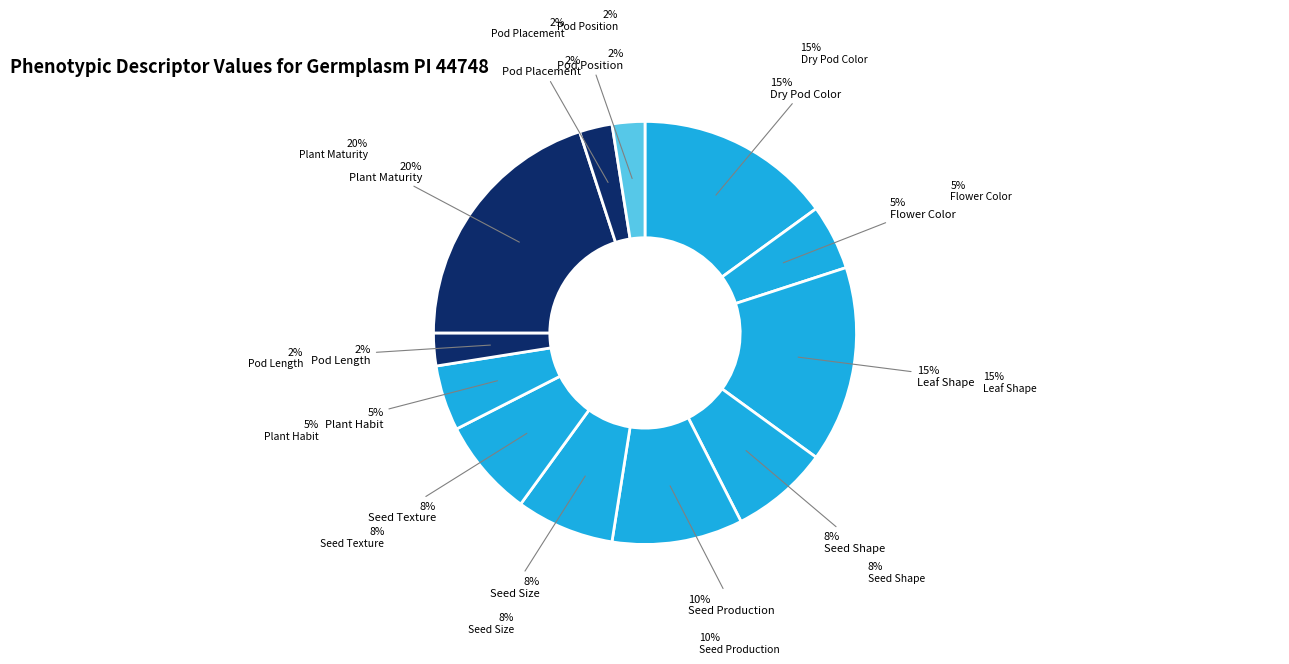

Which has a higher value, Plant Maturity or Seed Size?

Plant Maturity